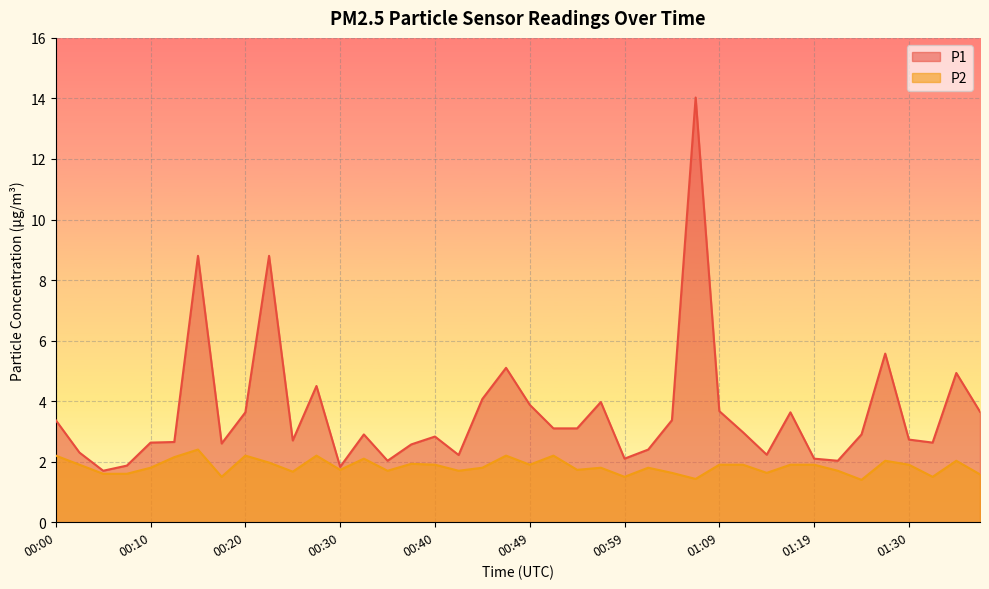

Which series changed the most between 01:14 and 01:27?

P1